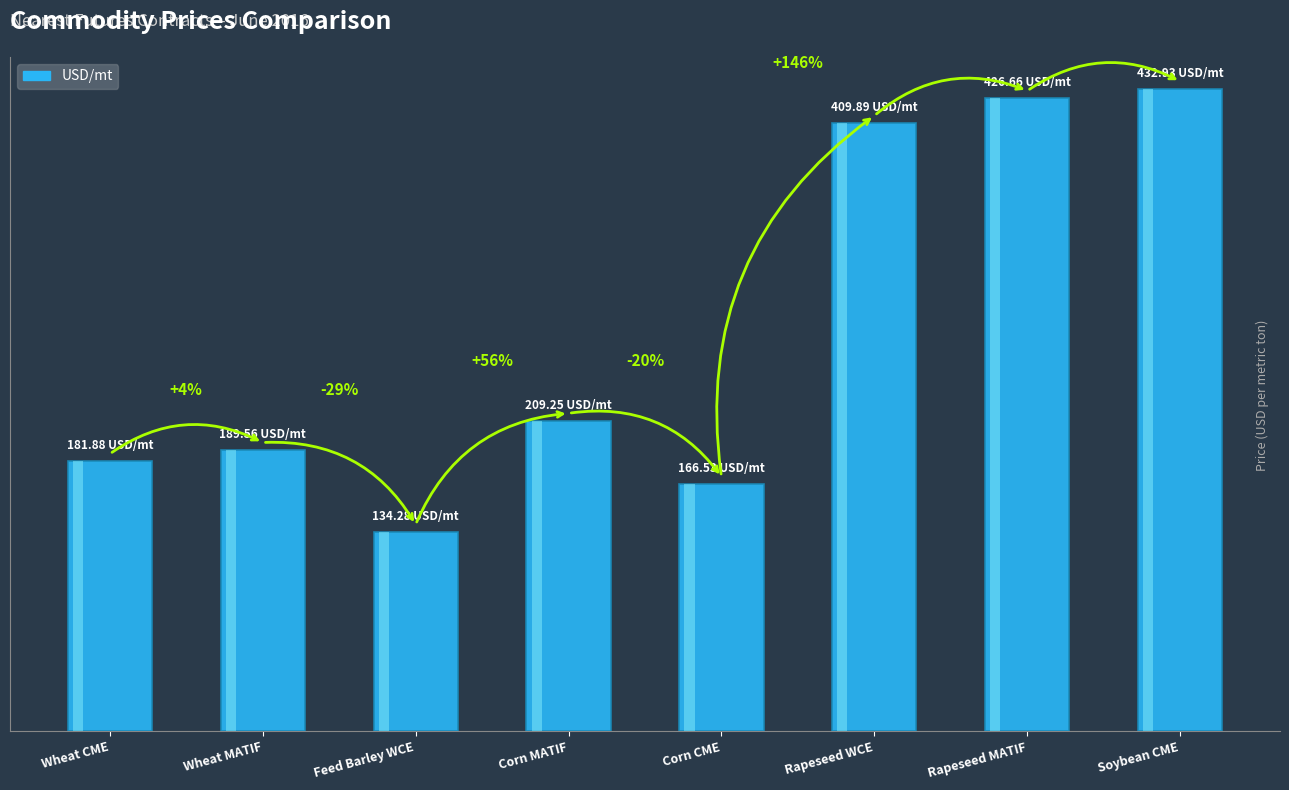

Count the number of data series in this chart.

1